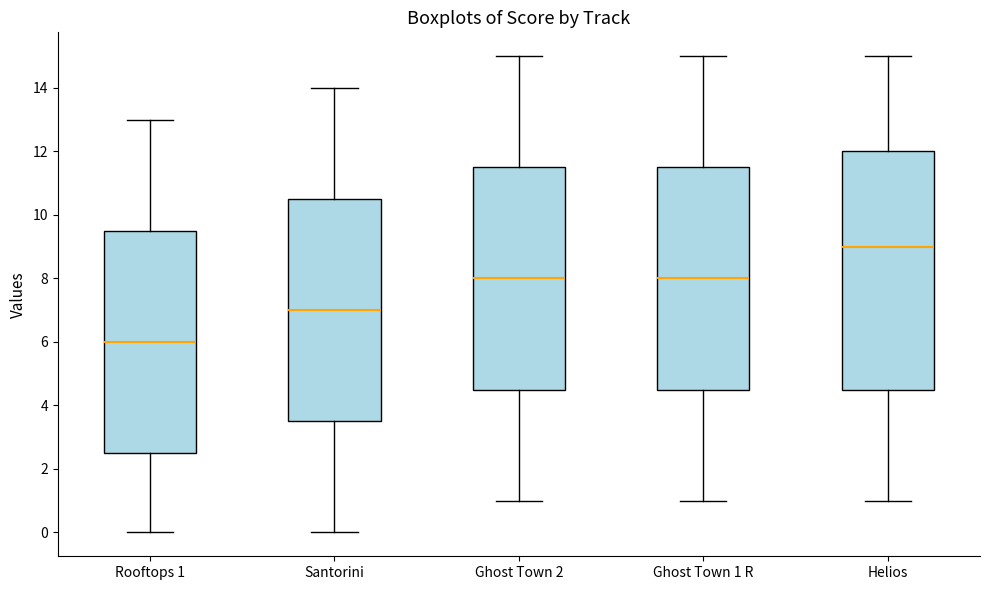

Reading left to right, read every box against the y-axis: the position of its median line, the range the box covers, and the ends of its whiskers. The values are not printed on the chart, so give them approximately, as read against the axis.

Rooftops 1: median 6.0, box 2.6 to 9.6, whiskers 0.0 to 13.0
Santorini: median 7.0, box 3.6 to 10.6, whiskers 0.0 to 14.0
Ghost Town 2: median 8.0, box 4.6 to 11.6, whiskers 1.0 to 15.0
Ghost Town 1 R: median 8.0, box 4.6 to 11.6, whiskers 1.0 to 15.0
Helios: median 9.0, box 4.6 to 12.0, whiskers 1.0 to 15.0